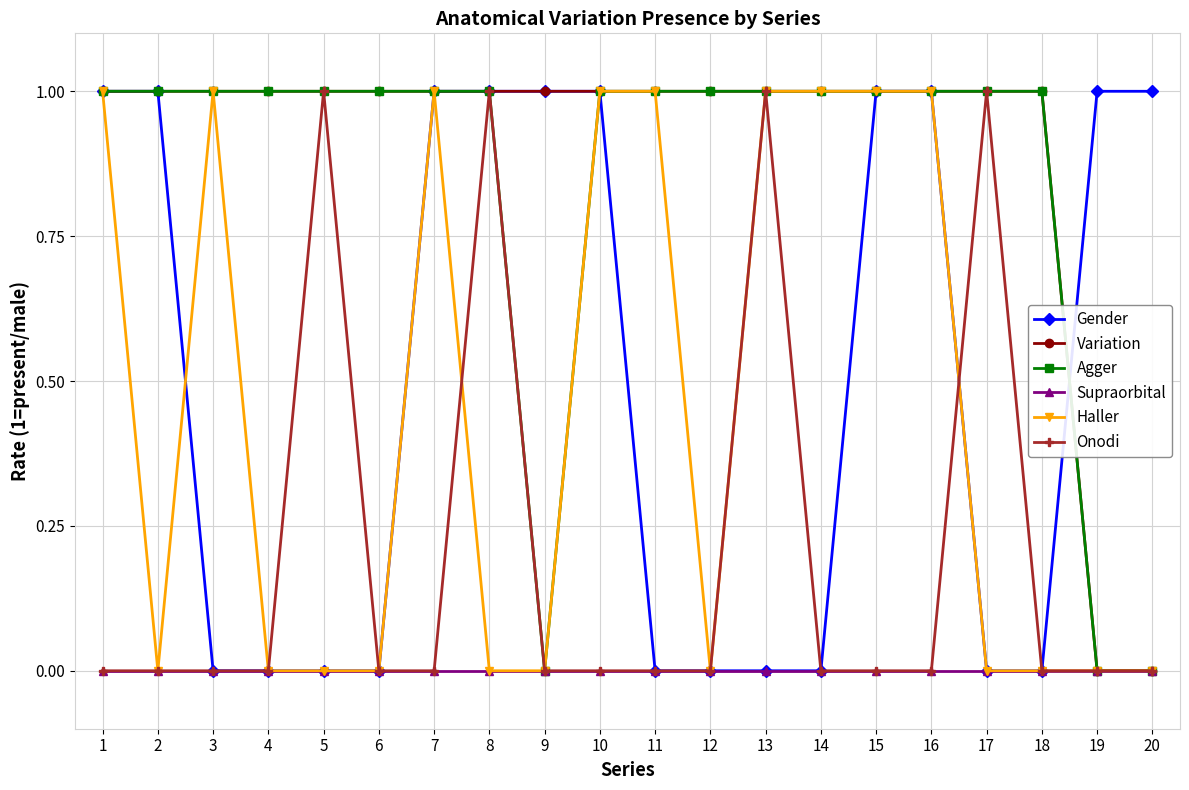

Count the number of categories in the chart.

20